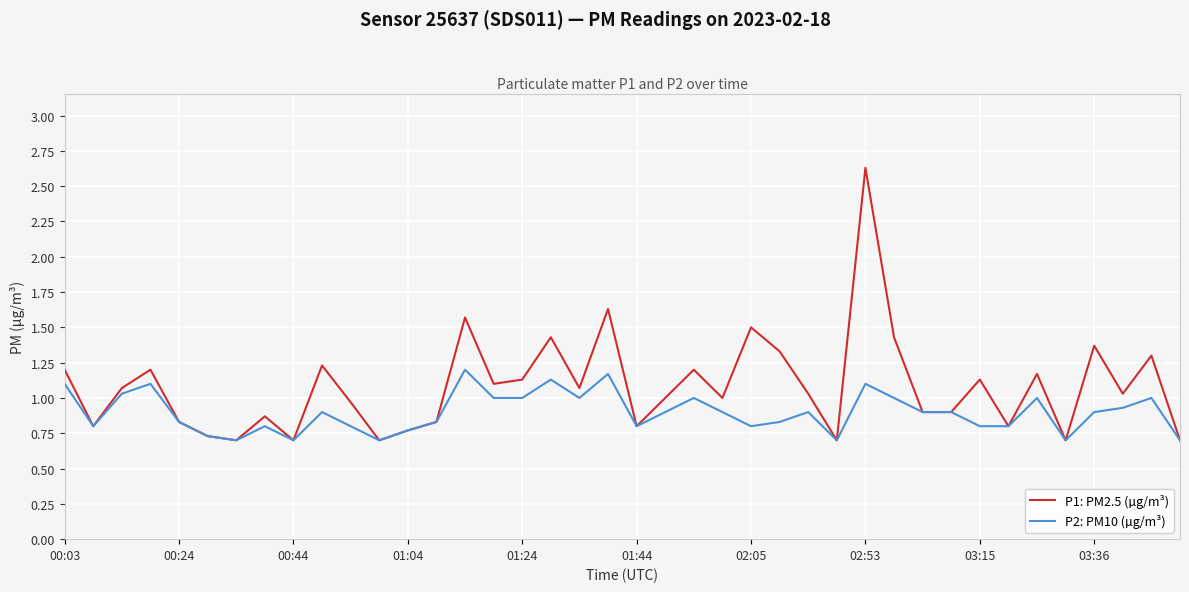

What are all the series names shown in the legend?

P1: PM2.5 (µg/m³), P2: PM10 (µg/m³)